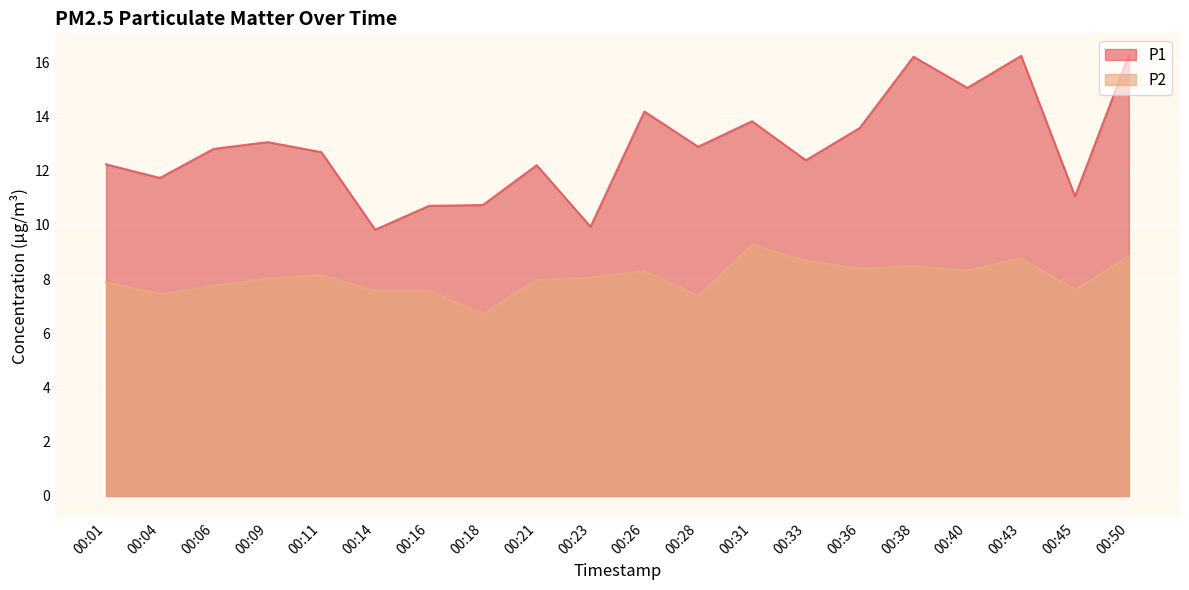

At which label is P1 closest to 13?

00:09